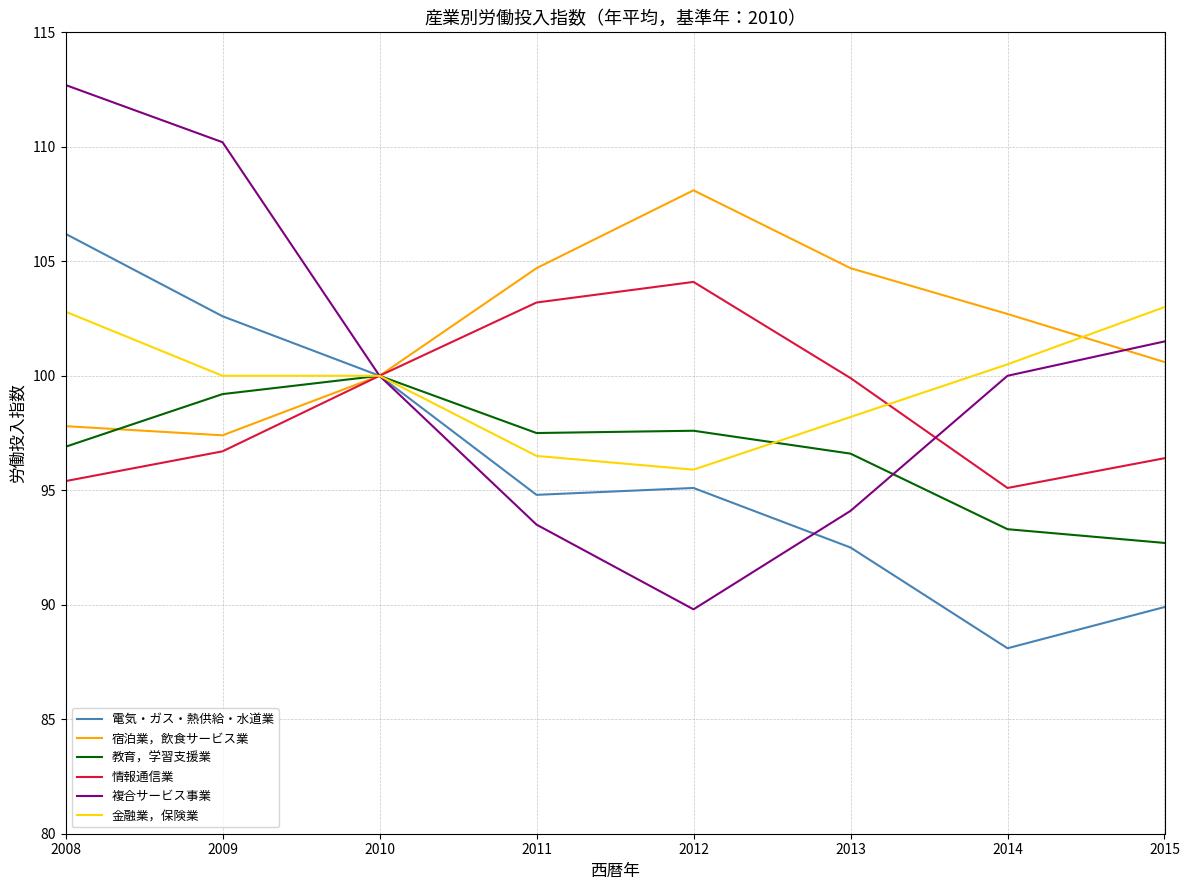

Read the 宿泊業，飲食サービス業 value at 2012.

108.1